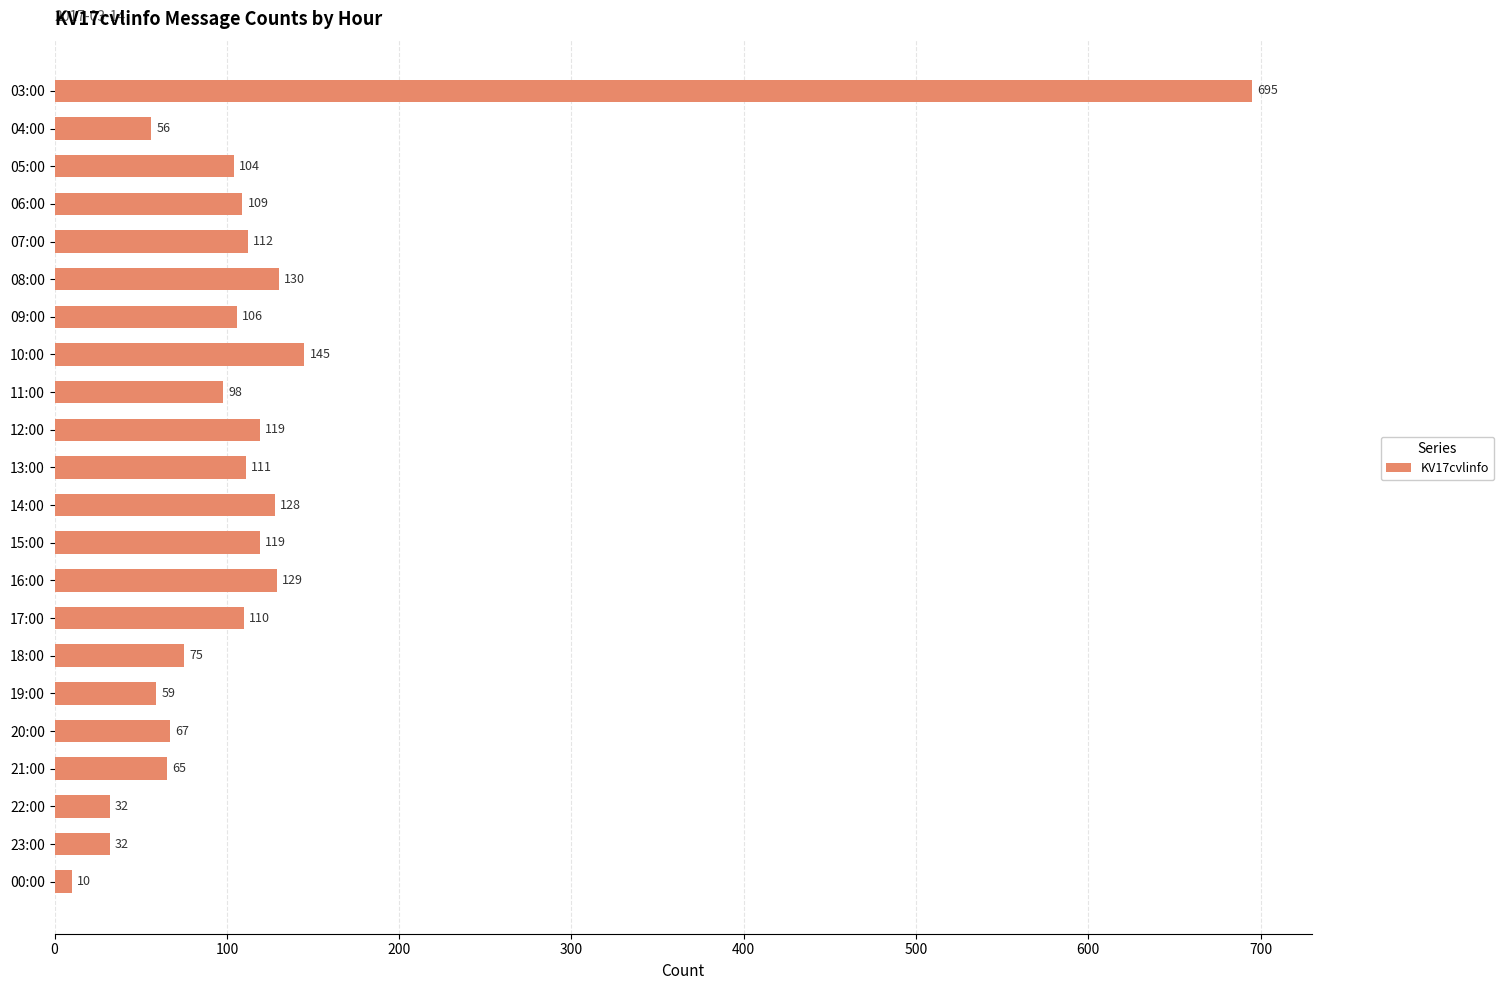

Reading top to bottom, transcribe all the data shown in this chart.

695	56	104	109	112	130	106	145	98	119	111	128	119	129	110	75	59	67	65	32	32	10